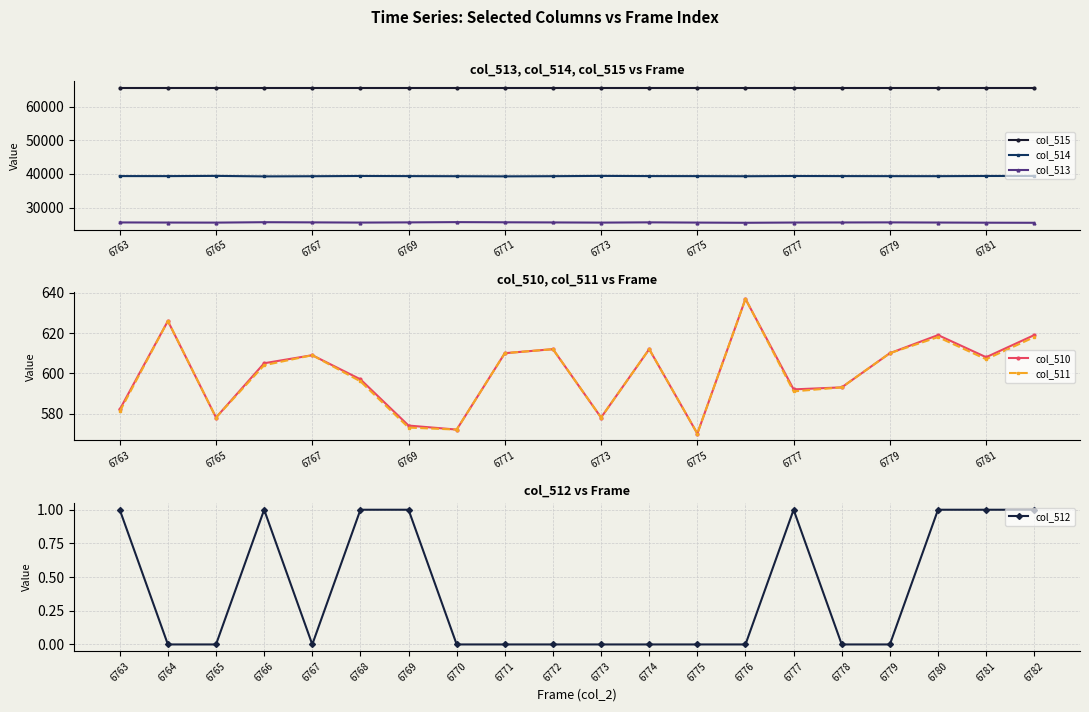

What is the greatest value displayed?

65535